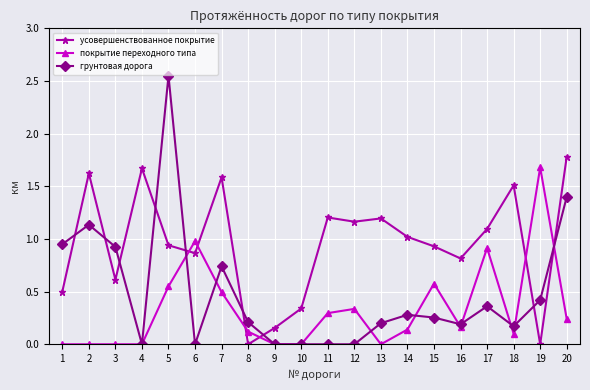

What is the value of the покрытие переходного типа point at the 6th from the left?

1.0